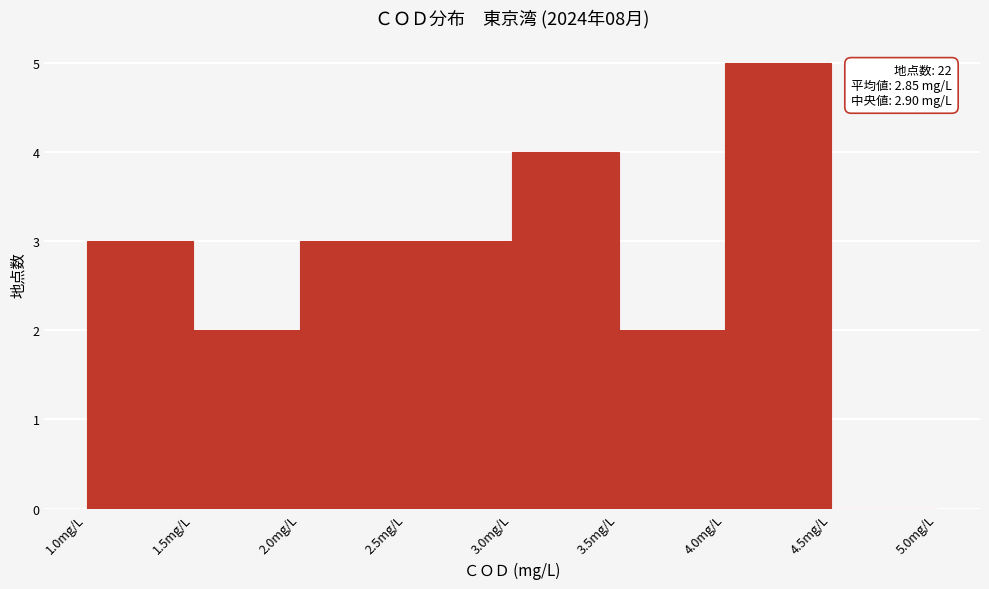

Over which range of the x-axis is the bar tallest?

4.0 to 4.5